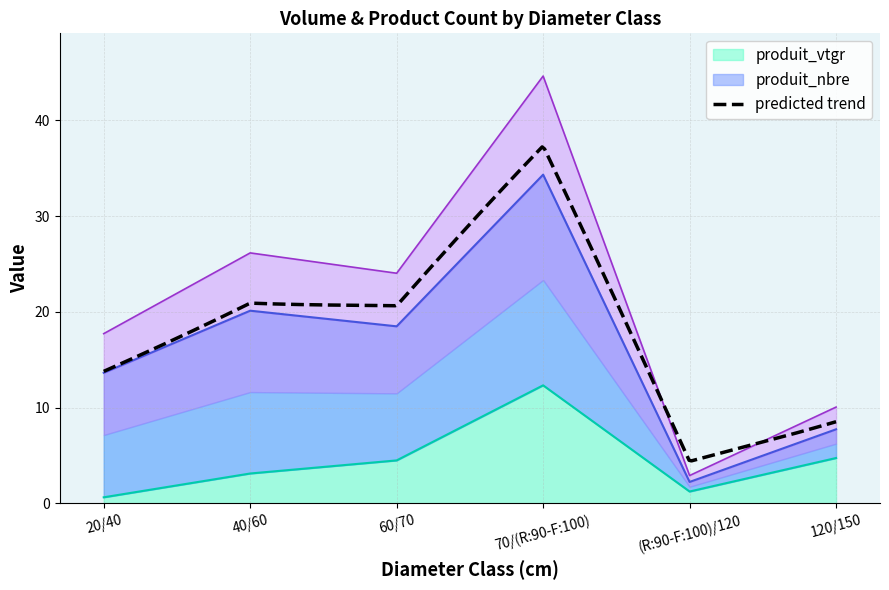

What is the value of the 1st point from the left?

0.6